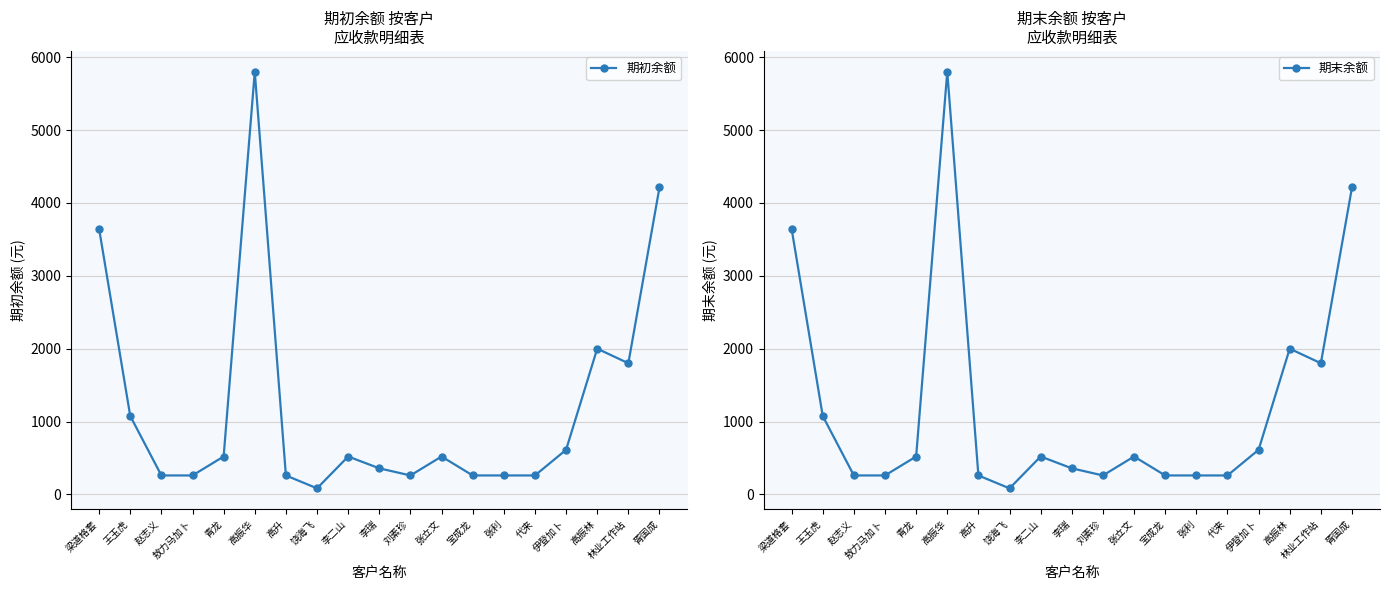

Which series has the widest spread of values?

期初余额